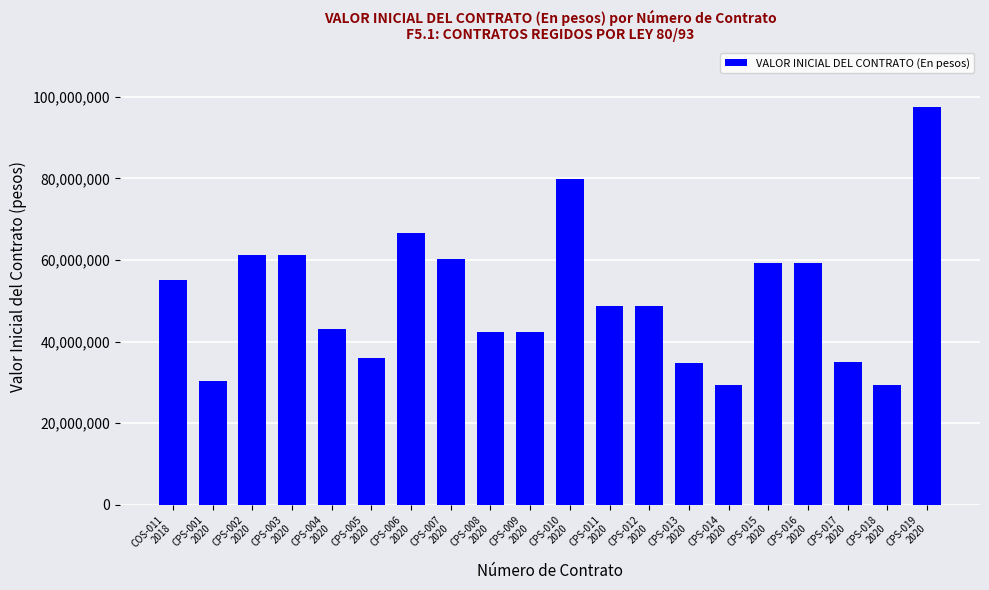

What is the change in value from CPS-002
2020 to CPS-011
2020?

-12663441